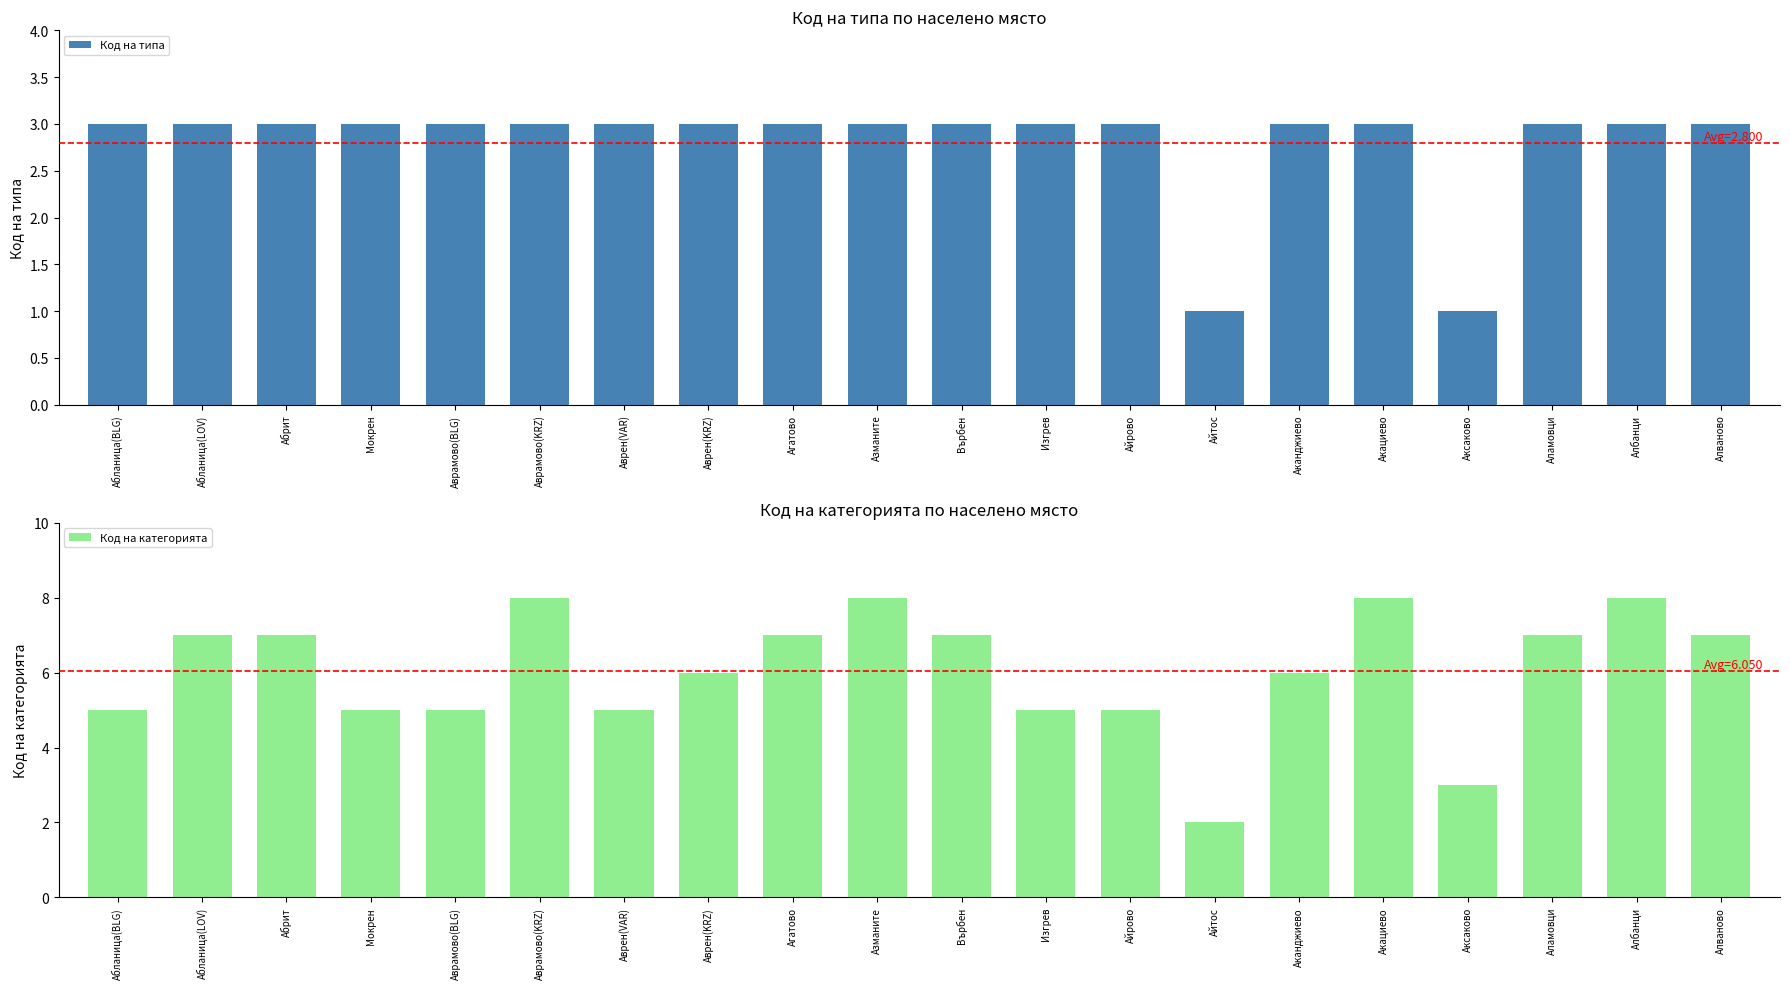

True or false: Код на категорията has a value of 13 at Агатово.

False